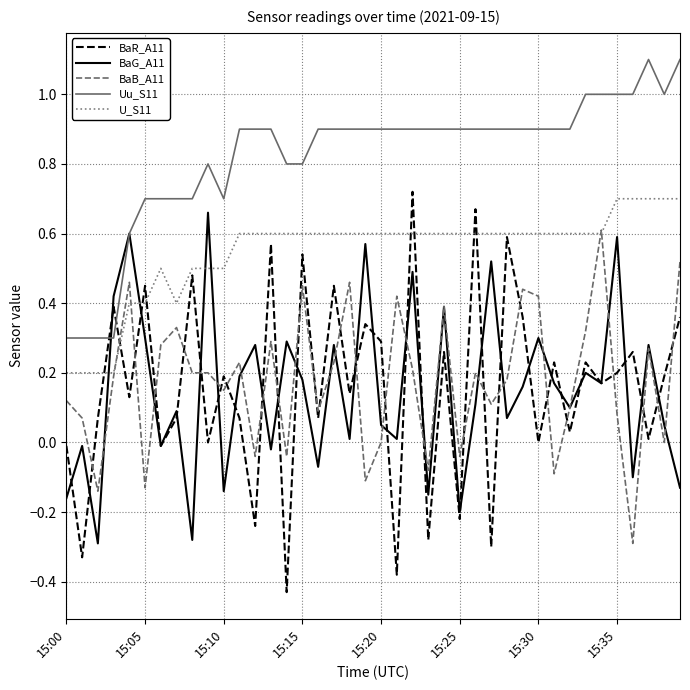

Which series has the largest total across all categories?

Uu_S11